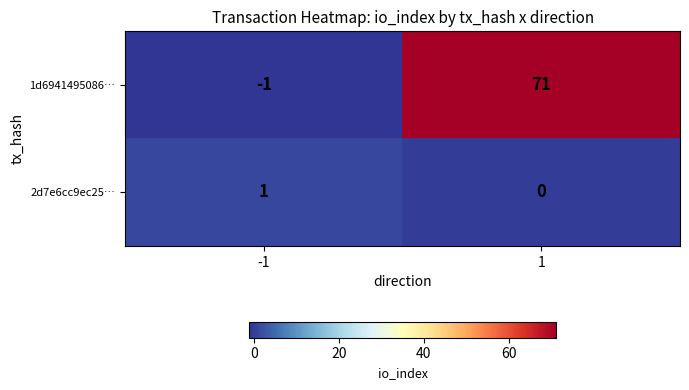

Is the value of 2d7e6cc9ec25… at -1 greater than the value of 1d6941495086… at 1?

No